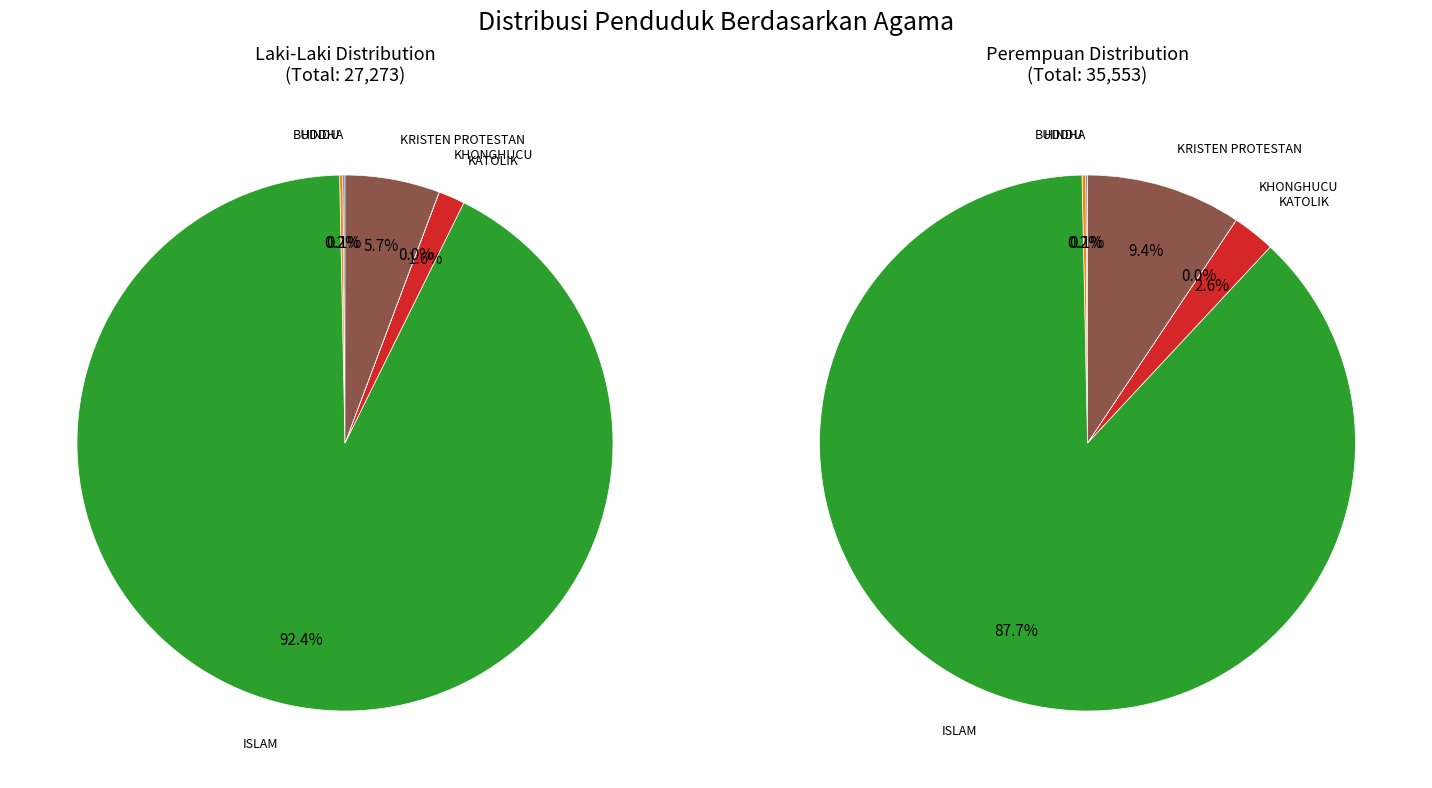

How much of the chart is everything except ISLAM?

10.3%